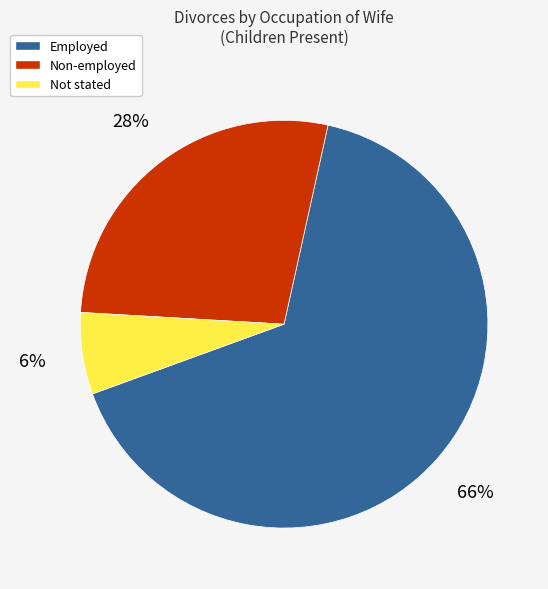

What percentage is the Not stated slice, to the nearest percent?

6%